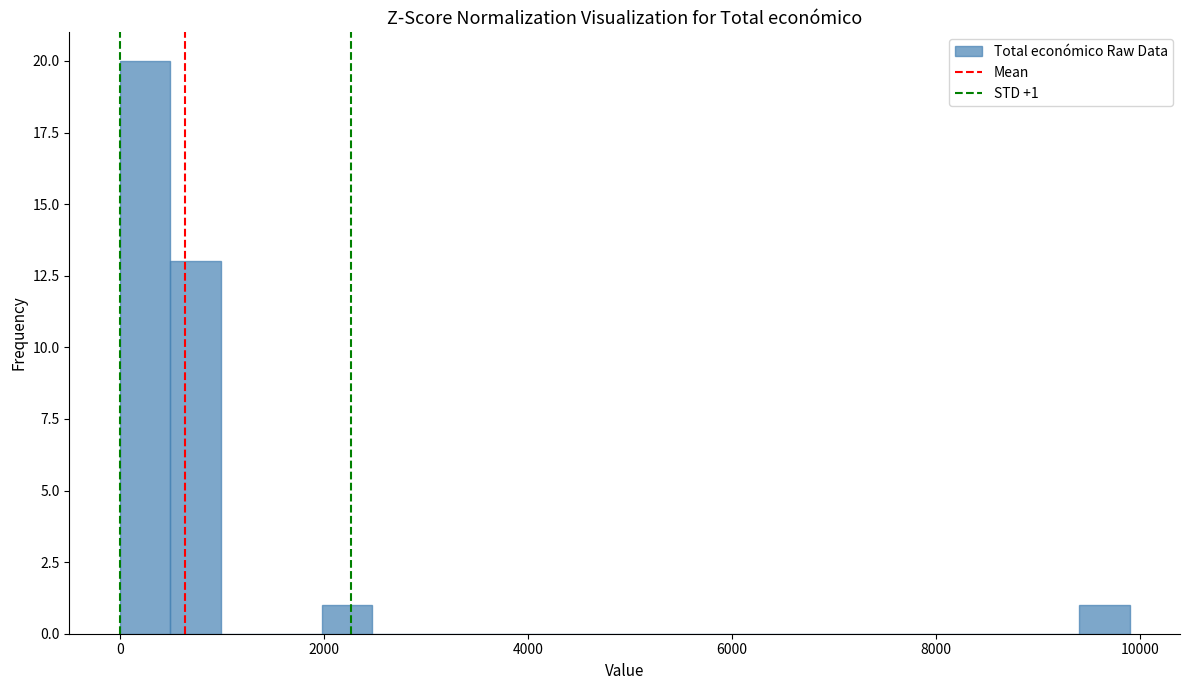

Around what value on the x-axis is the tallest bar? Give the approximate position of its centre, as read against the axis.

200